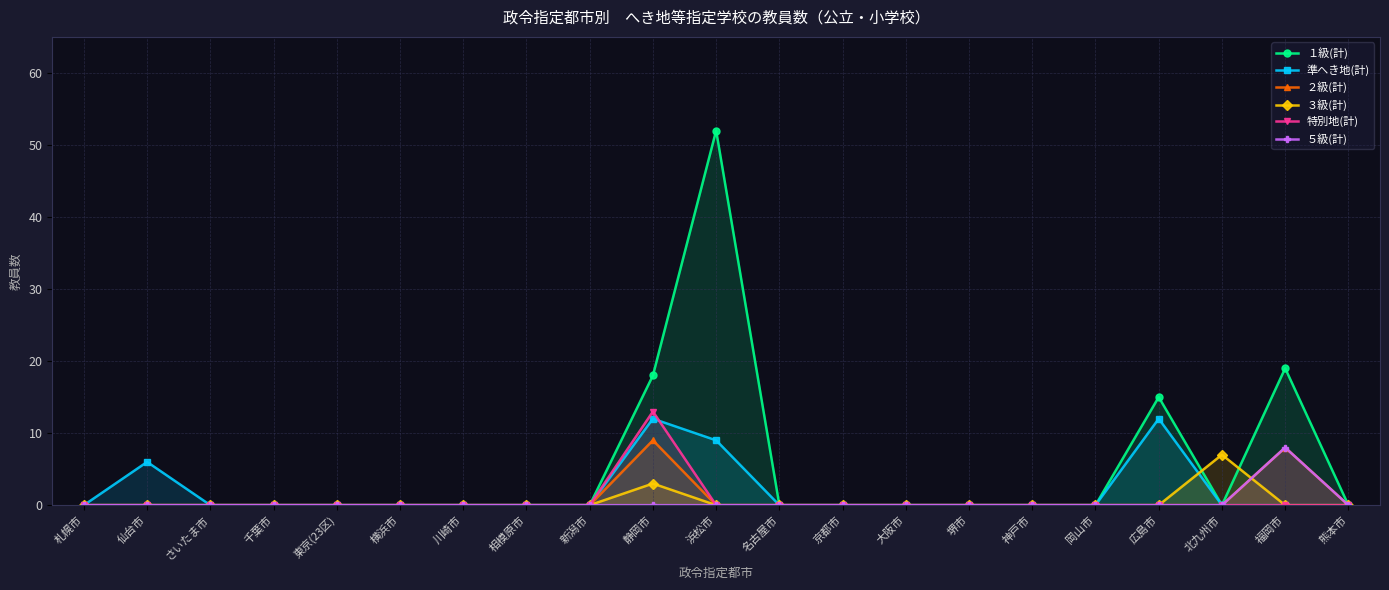

Does the chart display data point markers on the line(s)?

Yes